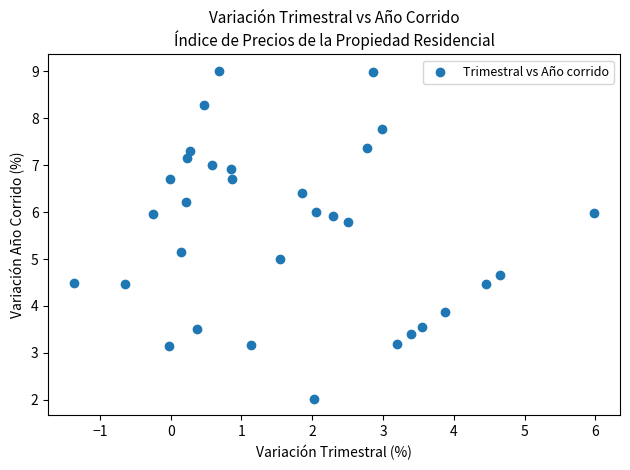

What is the range of X values (max minus min)?

7.3